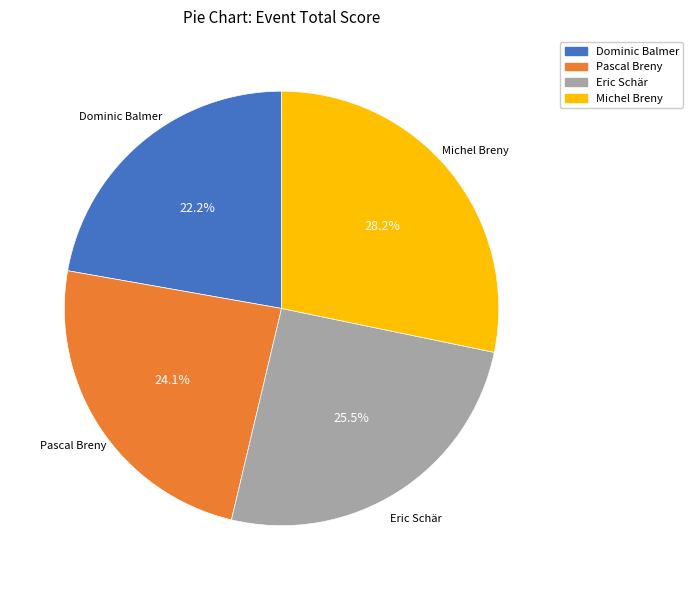

Between Pascal Breny and Eric Schär, which is larger?

Eric Schär